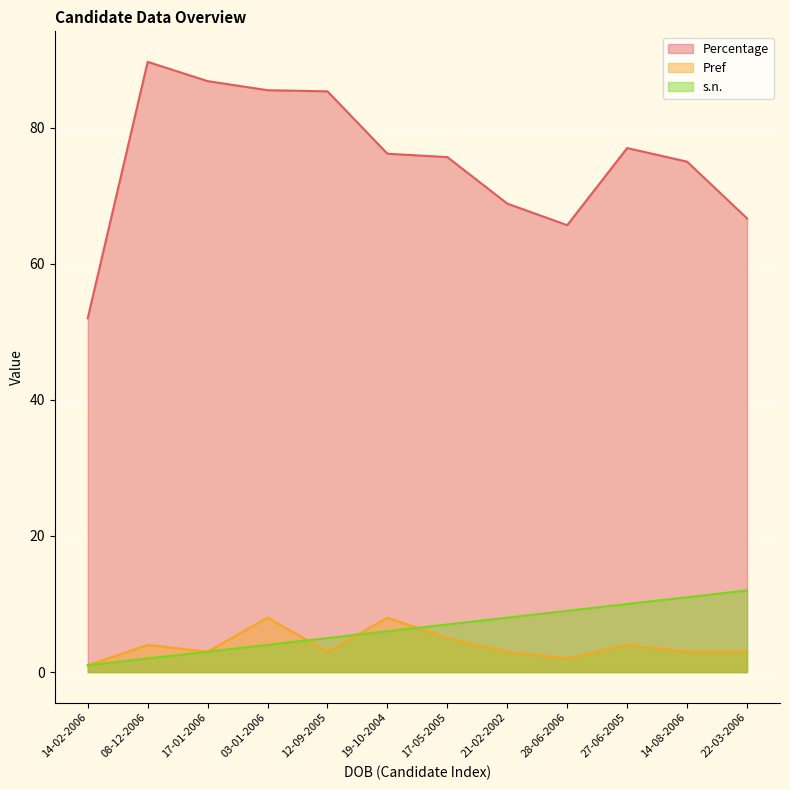

What position from the right is 12-09-2005?

8